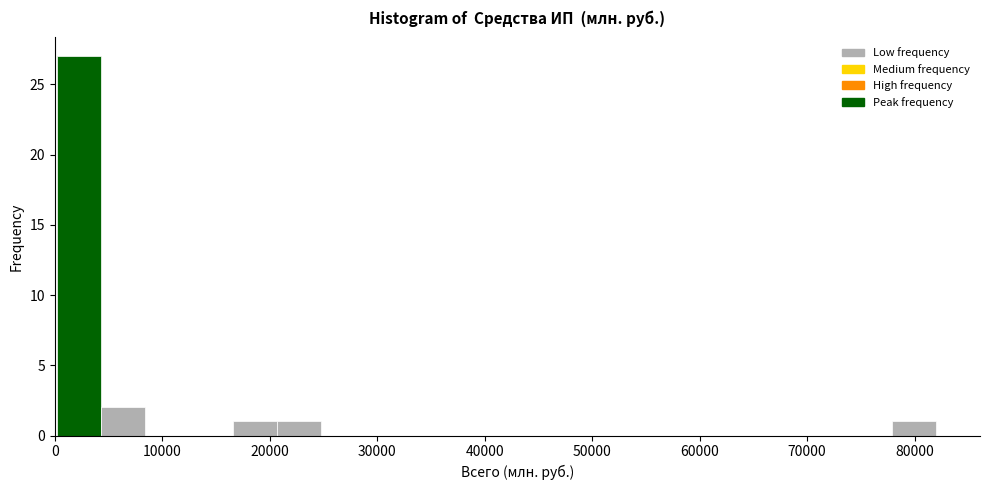

What is the height of the bar covering 21000 to 25000 on the x-axis? Neither the bar edges nor the heights are printed on the chart, so give them approximately, as read against the axes.

1